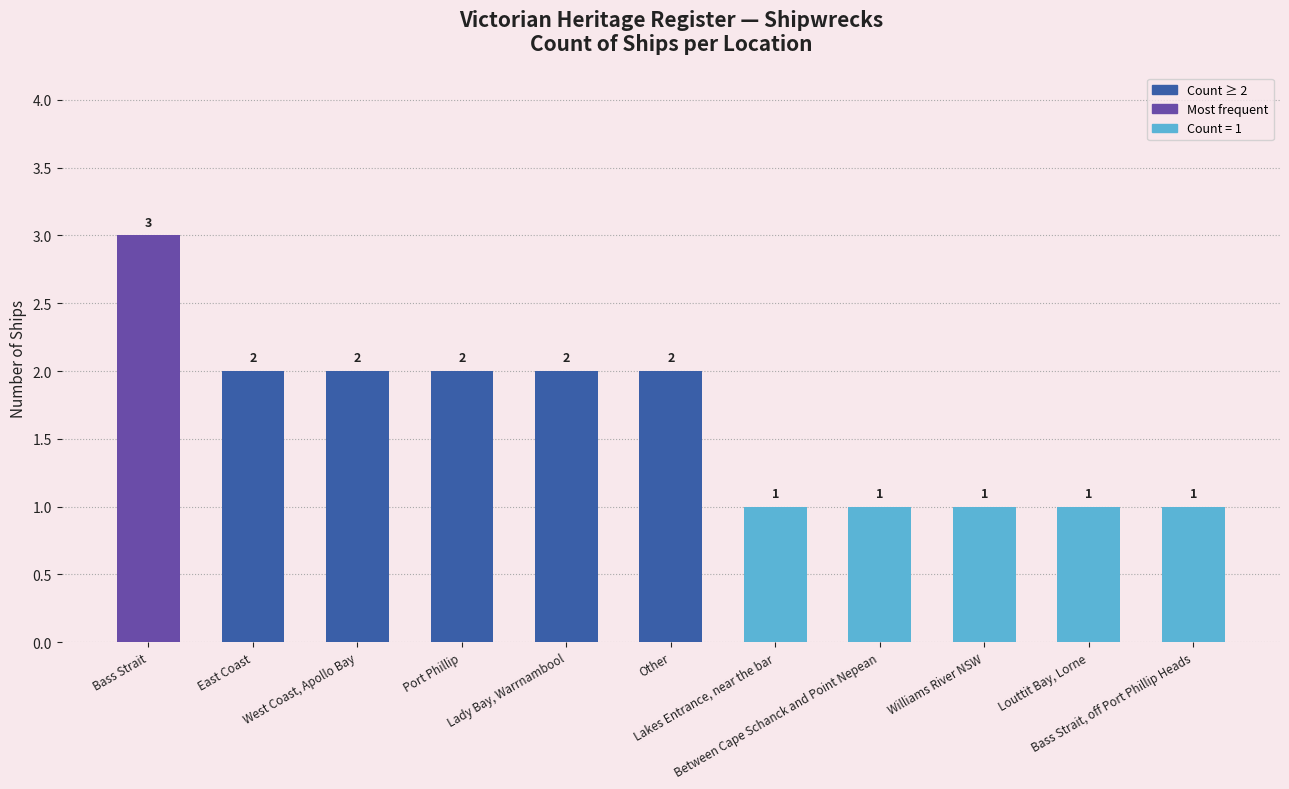

What is the approximate value at Williams River NSW?

1